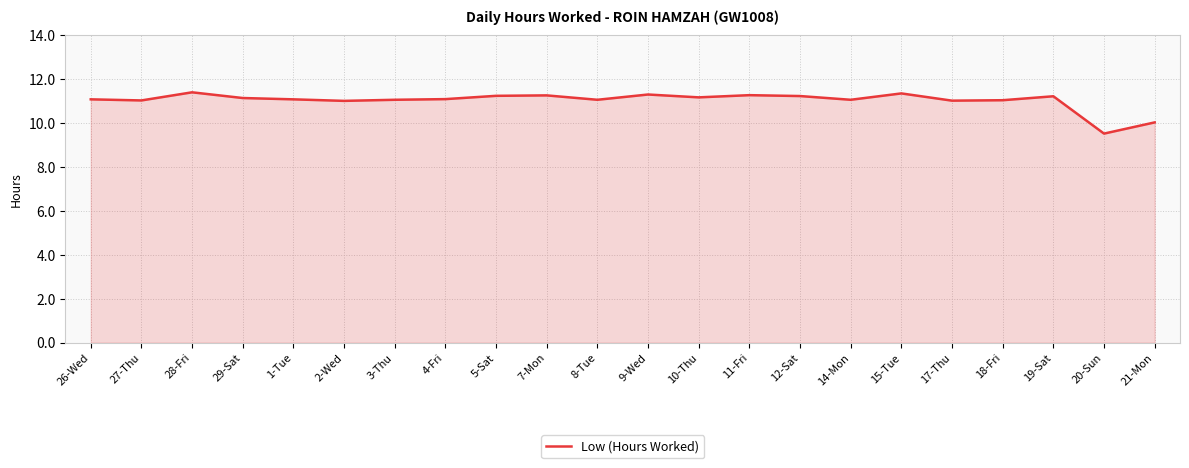

At which category does the data reach its first local peak?

28-Fri